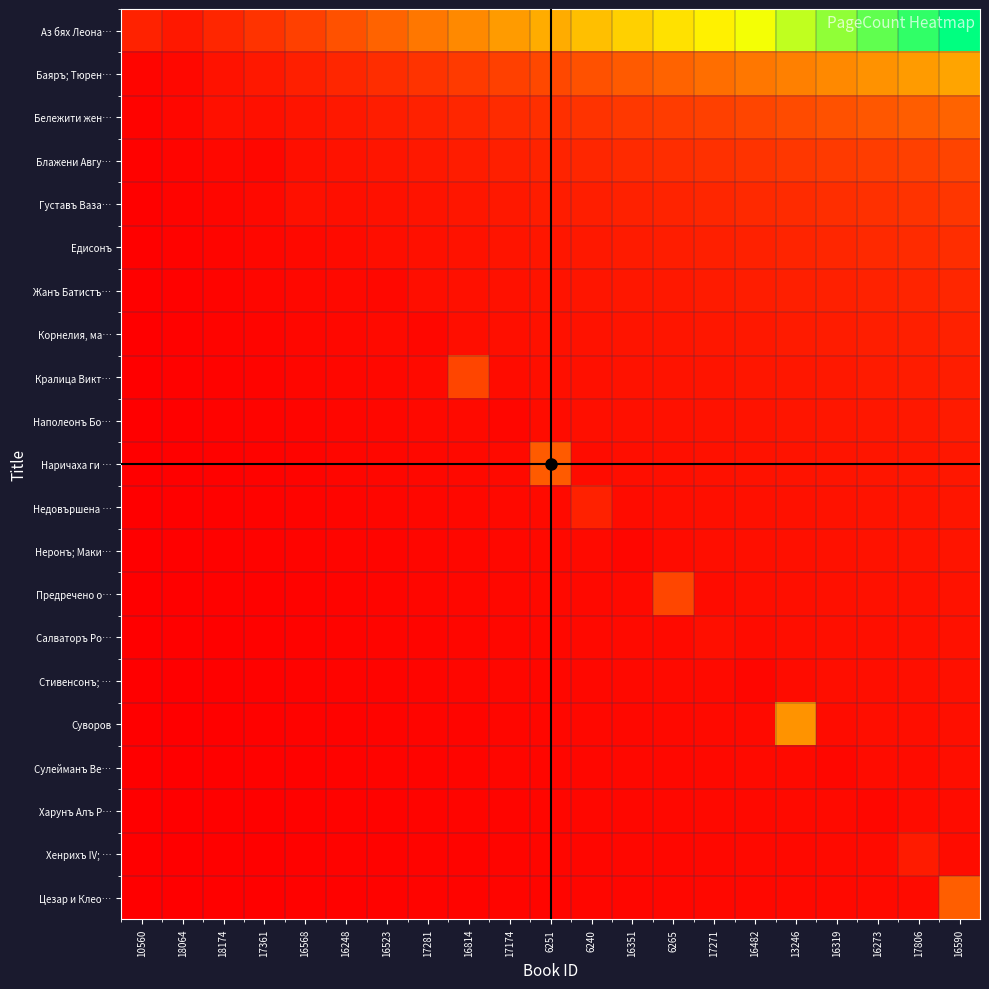

Which series has the largest total across all categories?

Аз бях Леона…